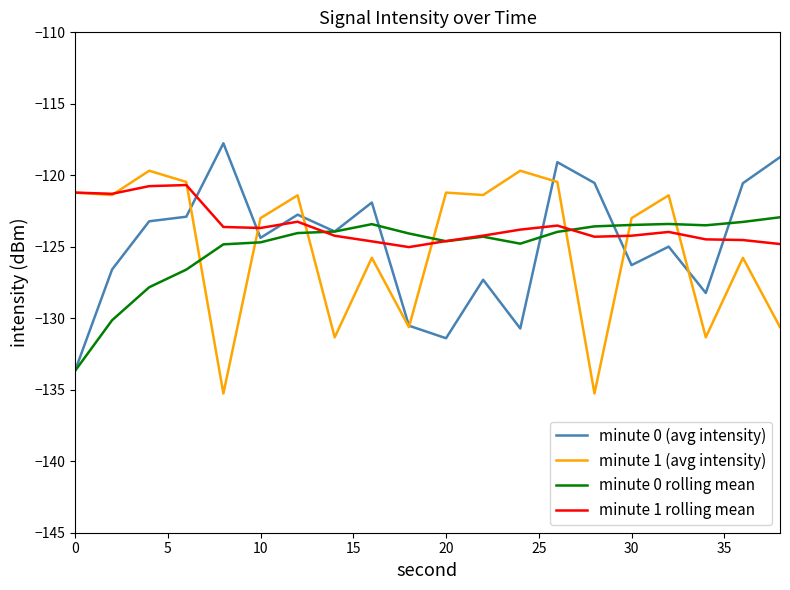

What is the maximum value shown in the chart?

-117.8